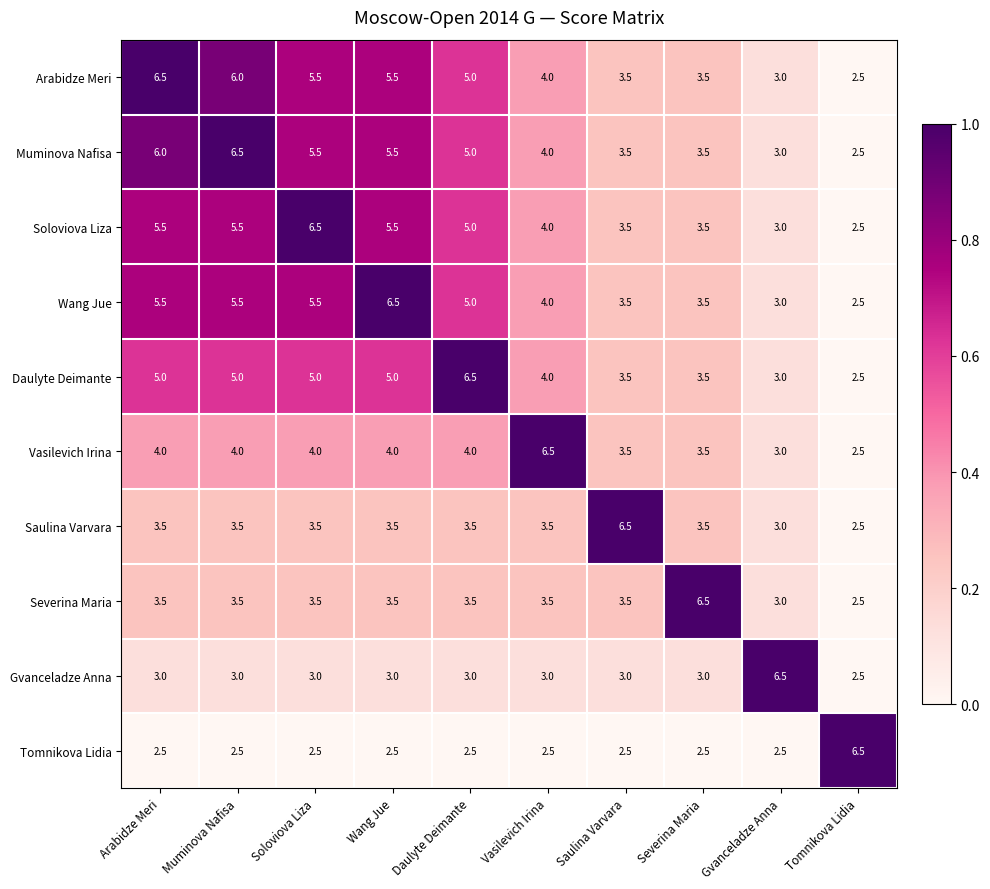

What is the total value across all series at Muminova Nafisa?

45.0